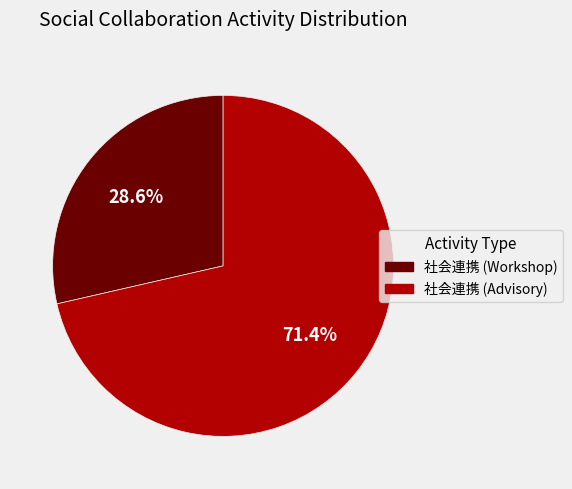

How many slices are in this pie chart?

2